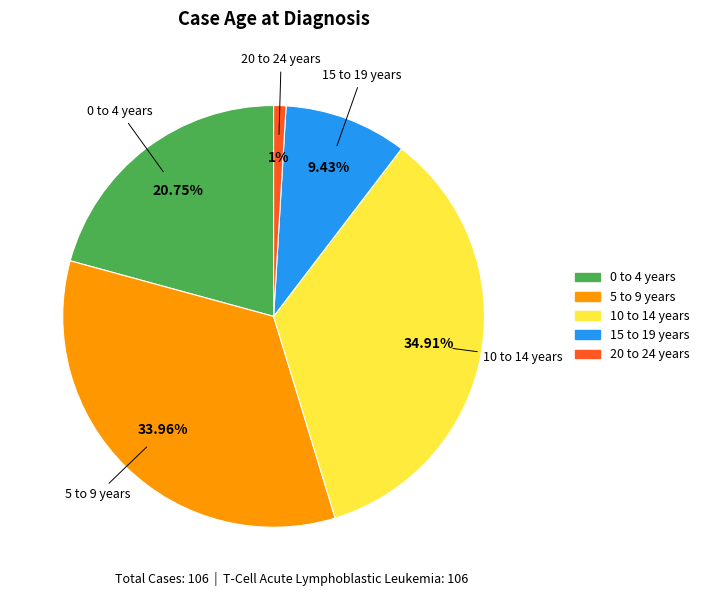

To the nearest percent, what is the combined percentage of 0 to 4 years and 10 to 14 years?

56%